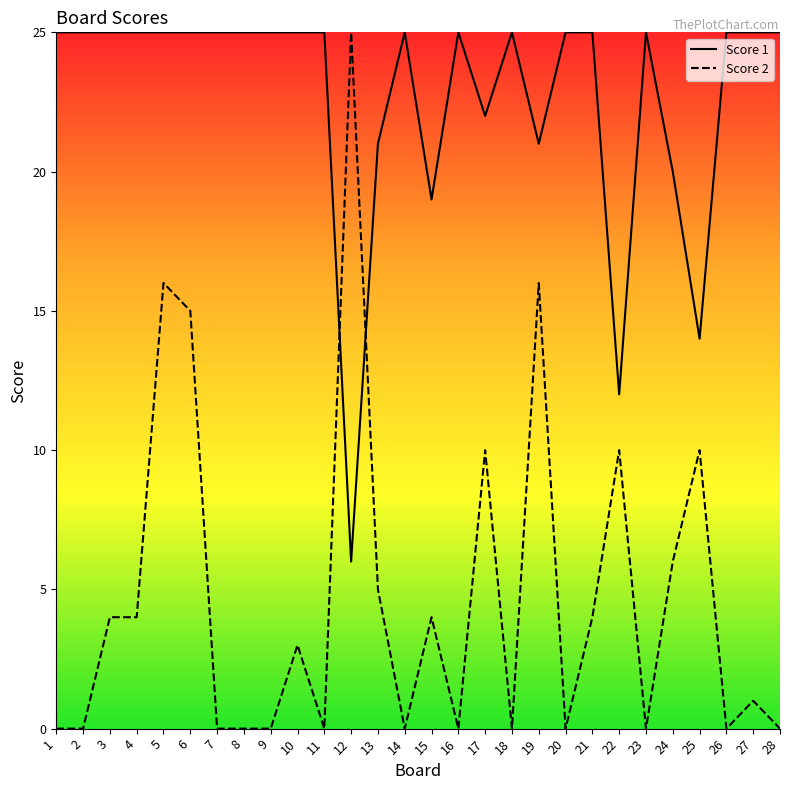

The value of Score 1 at 23 is 25. True or false?

True